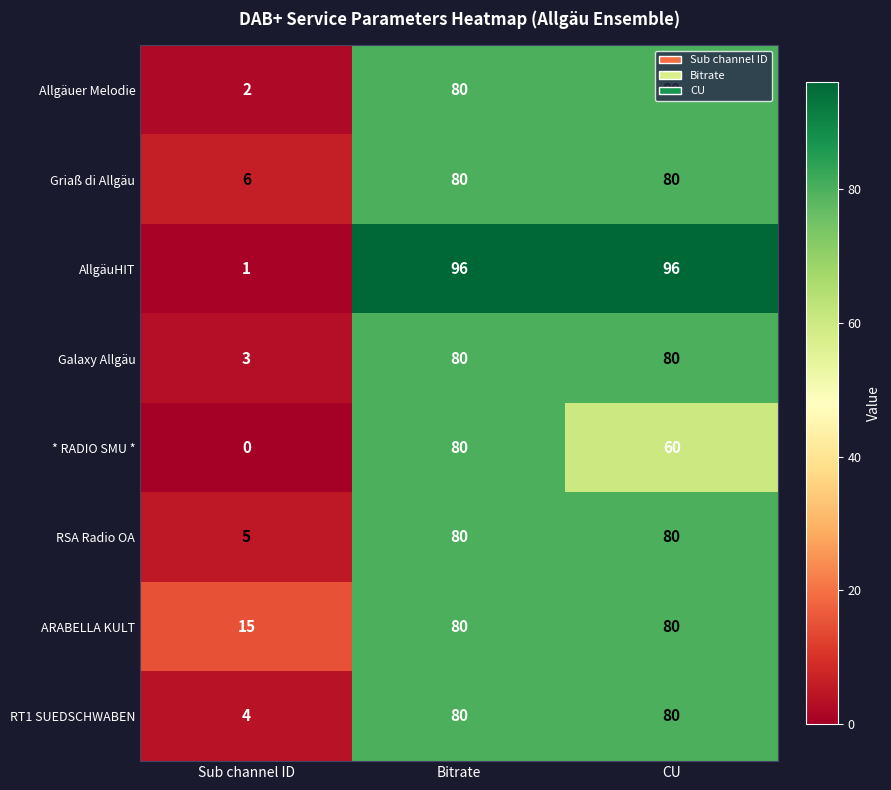

Is it true that RT1 SUEDSCHWABEN equals 7 at Sub channel ID?

False